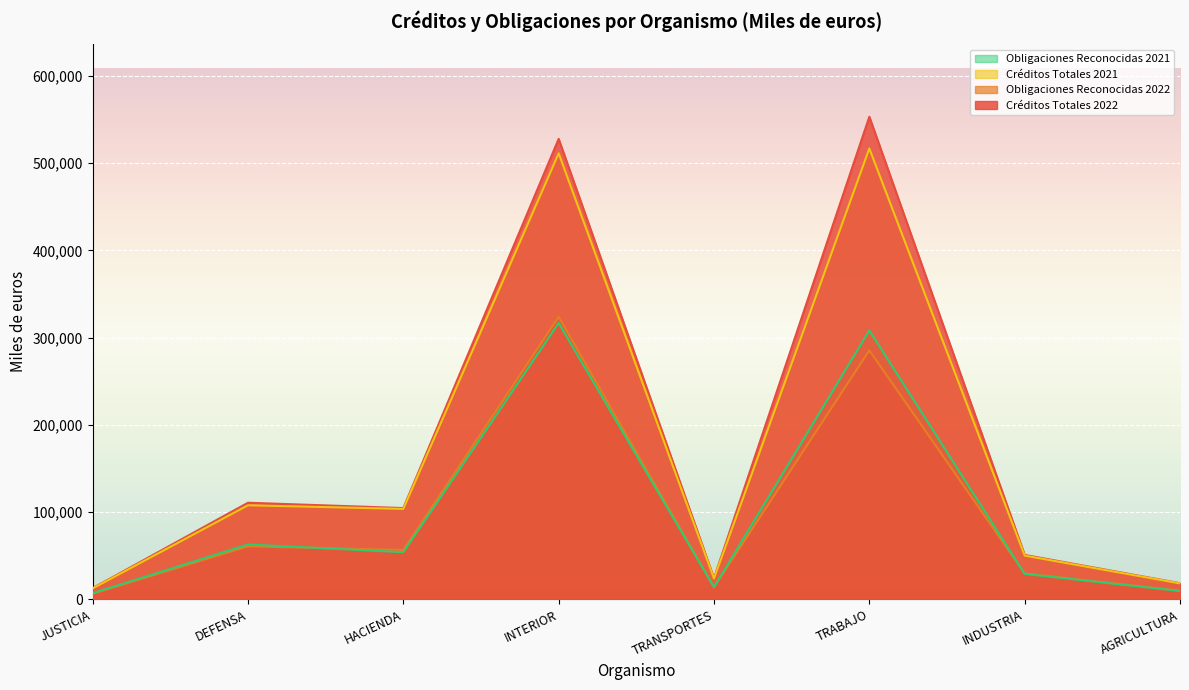

True or false: Obligaciones Reconocidas 2021 and Créditos Totales 2022 intersect in this chart.

False